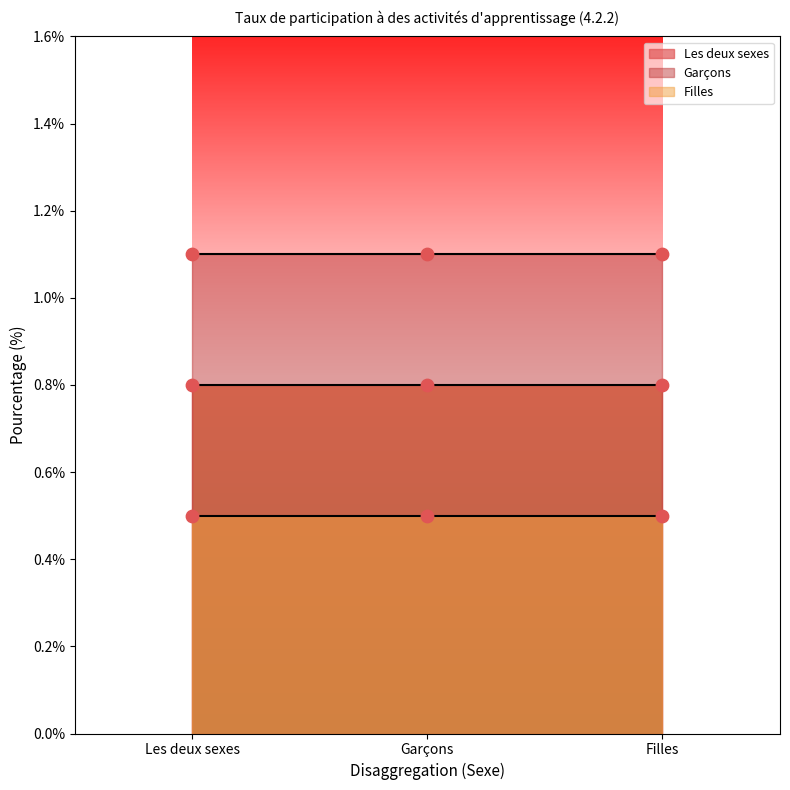

At how many categories does at least one series exceed 0?

3